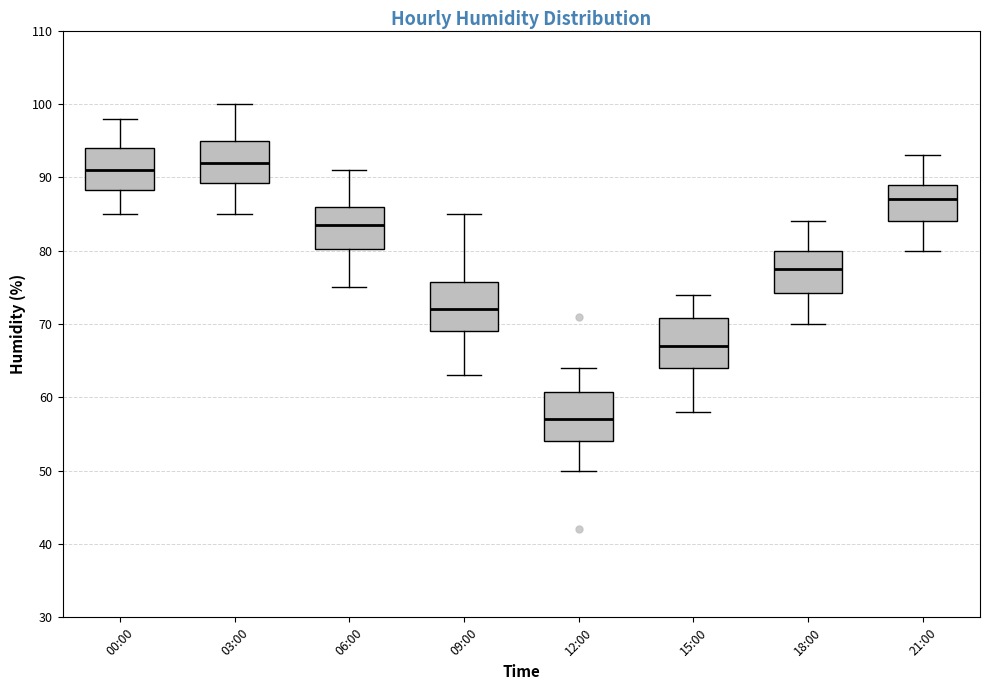

Where does the upper whisker of the box for 12:00 end on the y-axis? The values are not printed on the chart, so give them approximately, as read against the axis.

64